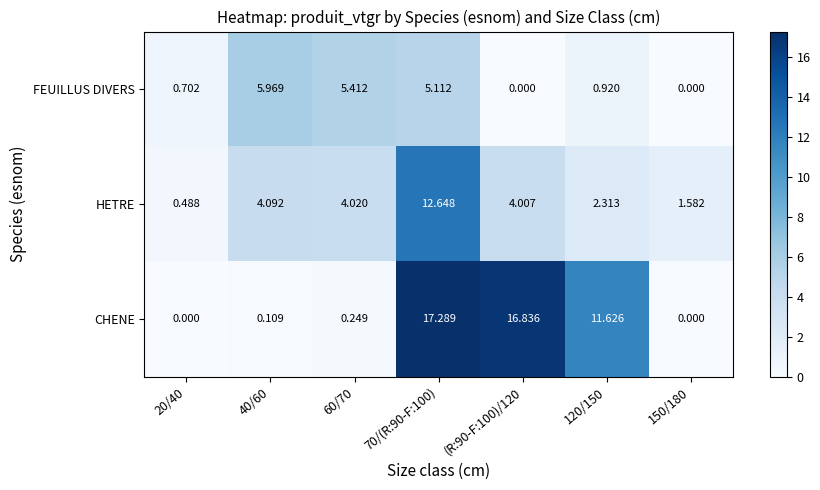

Is the value of HETRE at (R:90-F:100)/120 greater than the value of CHENE at (R:90-F:100)/120?

No